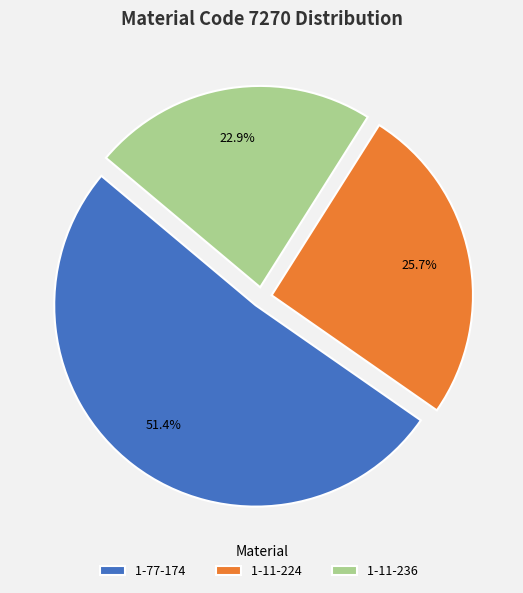

To the nearest percent, what percentage of the pie is 1-77-174?

51%